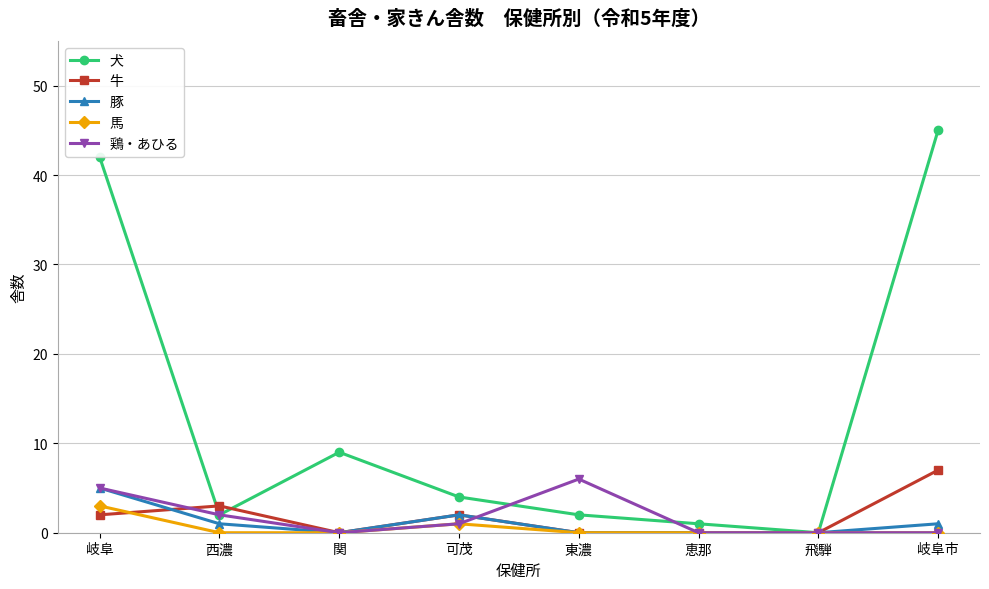

Is the value of 馬 at 東濃 greater than the value of 牛 at 岐阜?

No